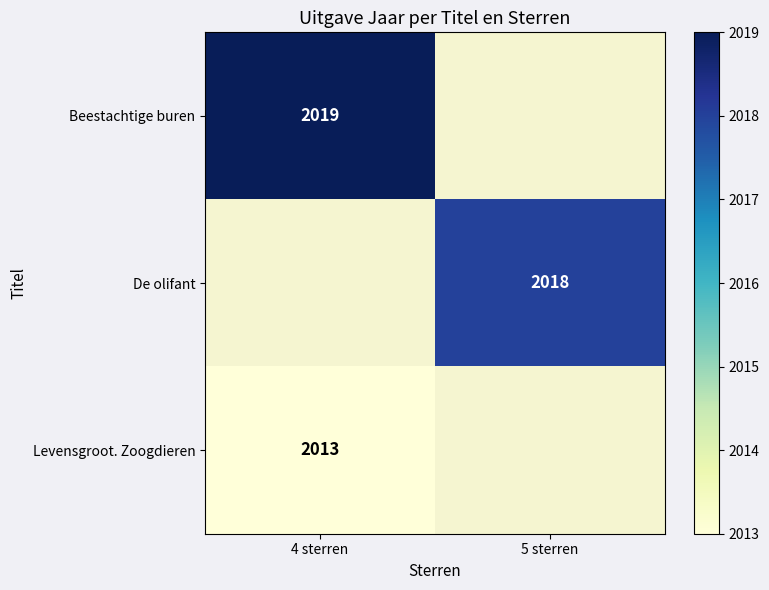

The Levensgroot. Zoogdieren series shows 2013 at 4 sterren. True or false?

True